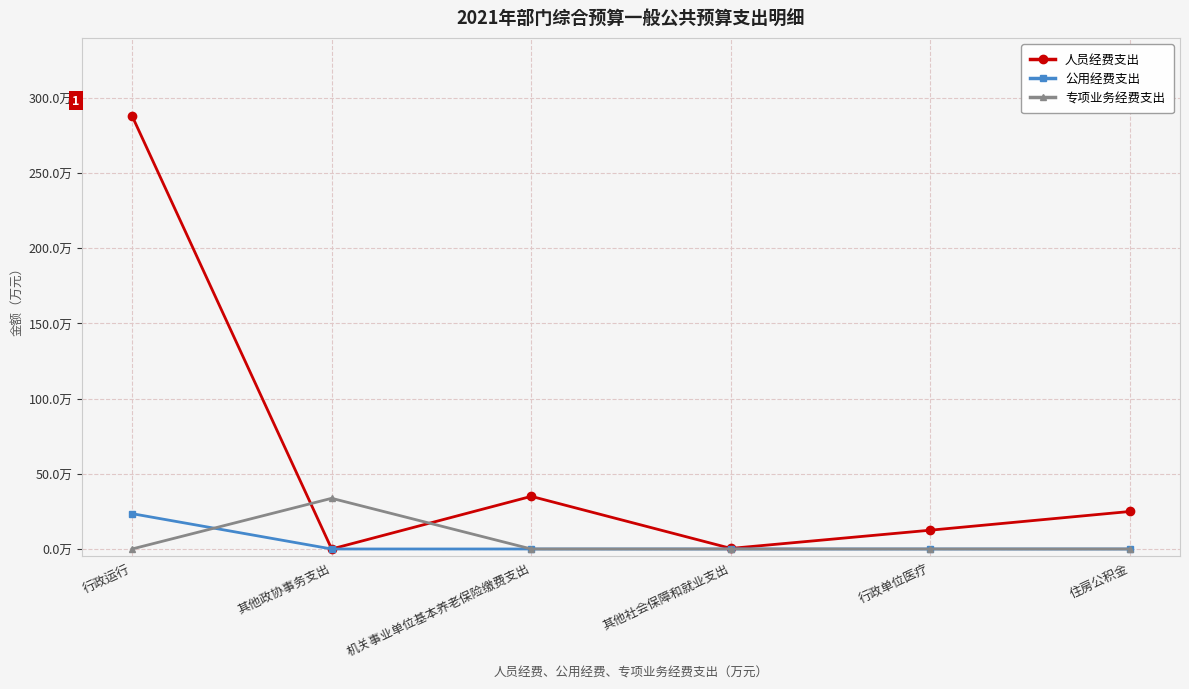

Does the chart have visible grid lines?

Yes